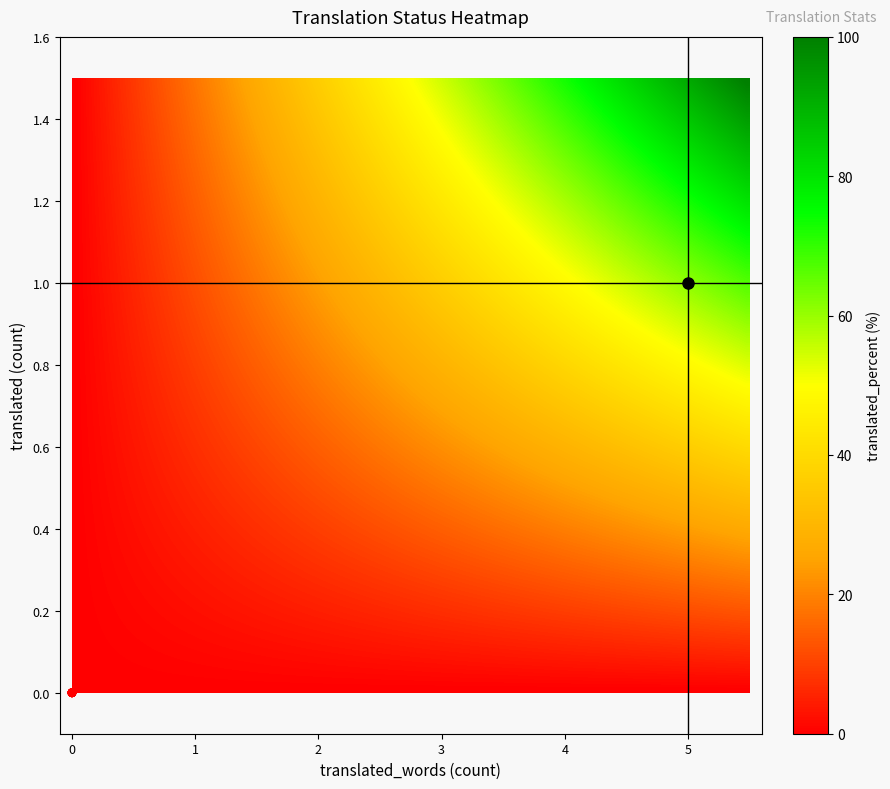

Is the value of translated at 19 greater than the value of translated_percent at 26?

Yes